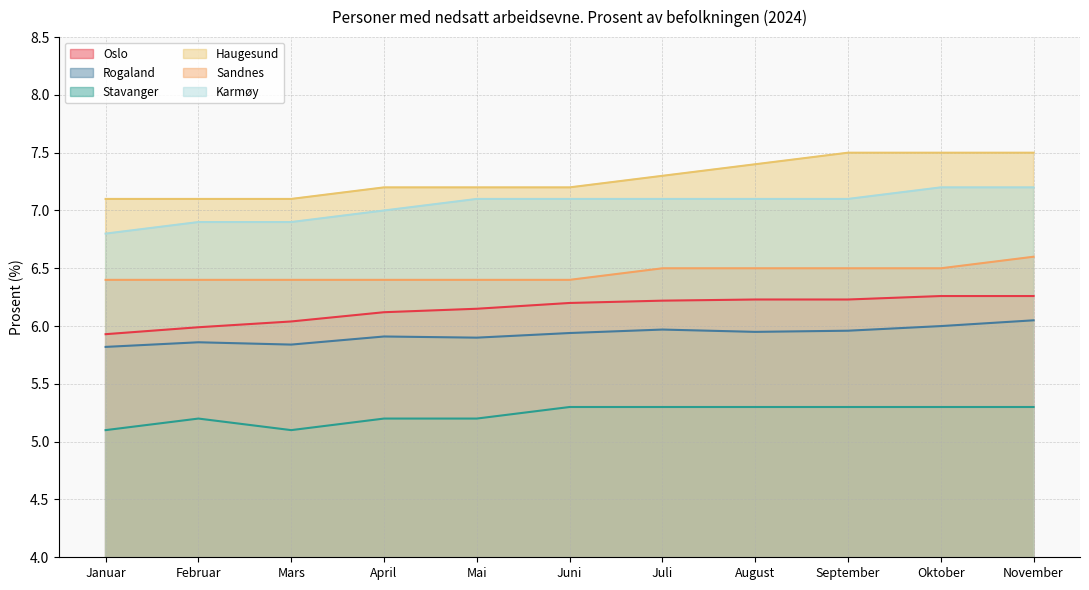

Rank the series at Februar from lowest to highest value.

Stavanger, Rogaland, Oslo, Sandnes, Karmøy, Haugesund